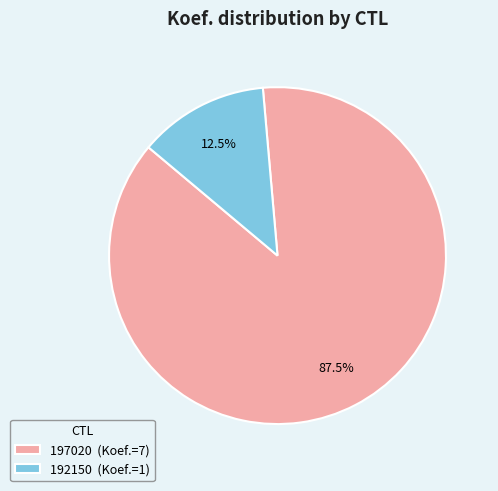

Rank the categories by value from highest to lowest.

197020, 192150